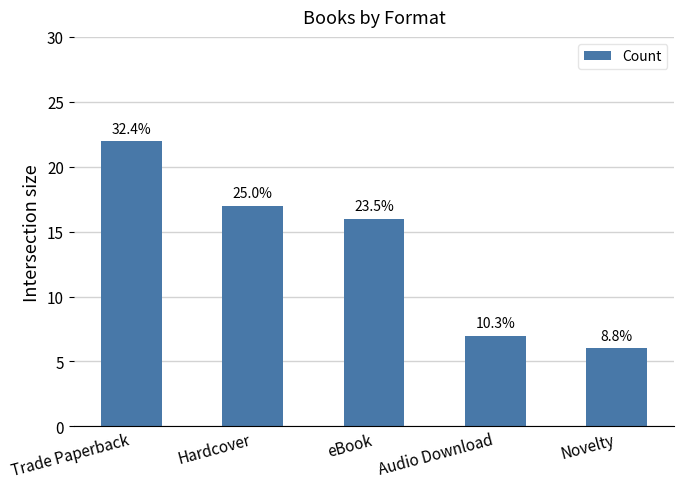

How many bars are there in total?

5